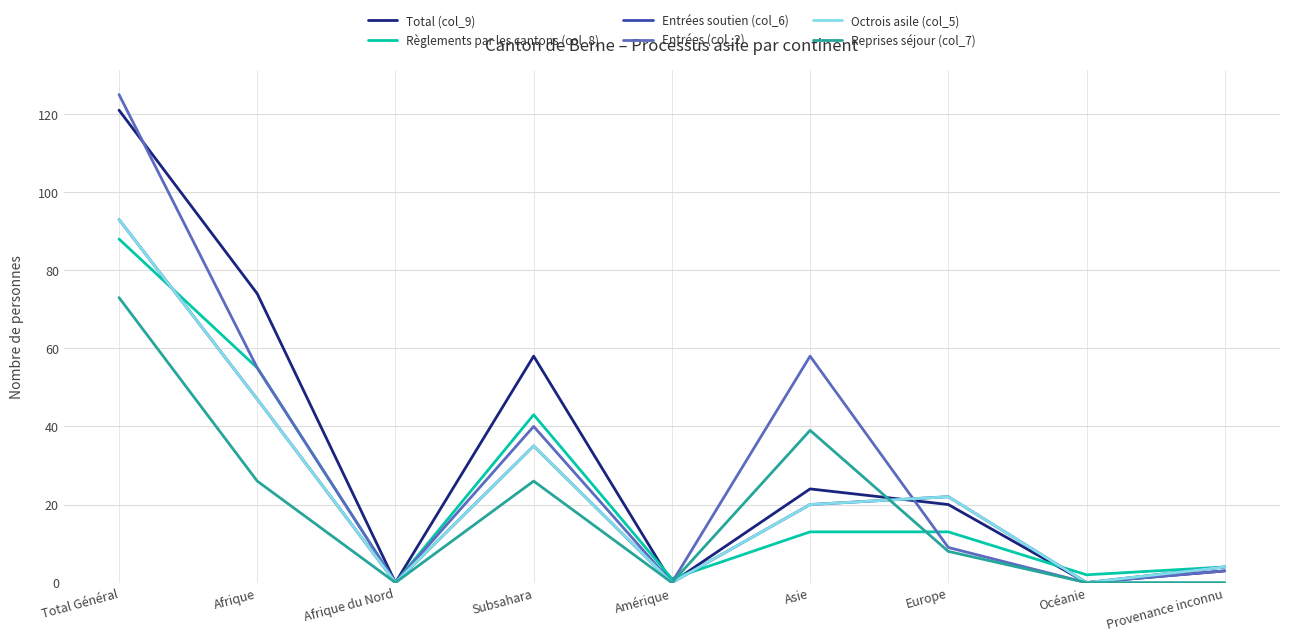

True or false: Reprises séjour (col_7) has a value of -46 at Afrique du Nord.

False